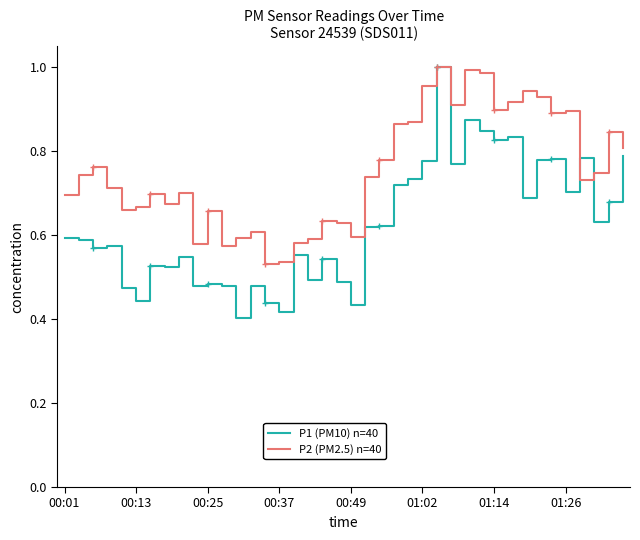

Which series has the largest total across all categories?

P2 (PM2.5) n=40